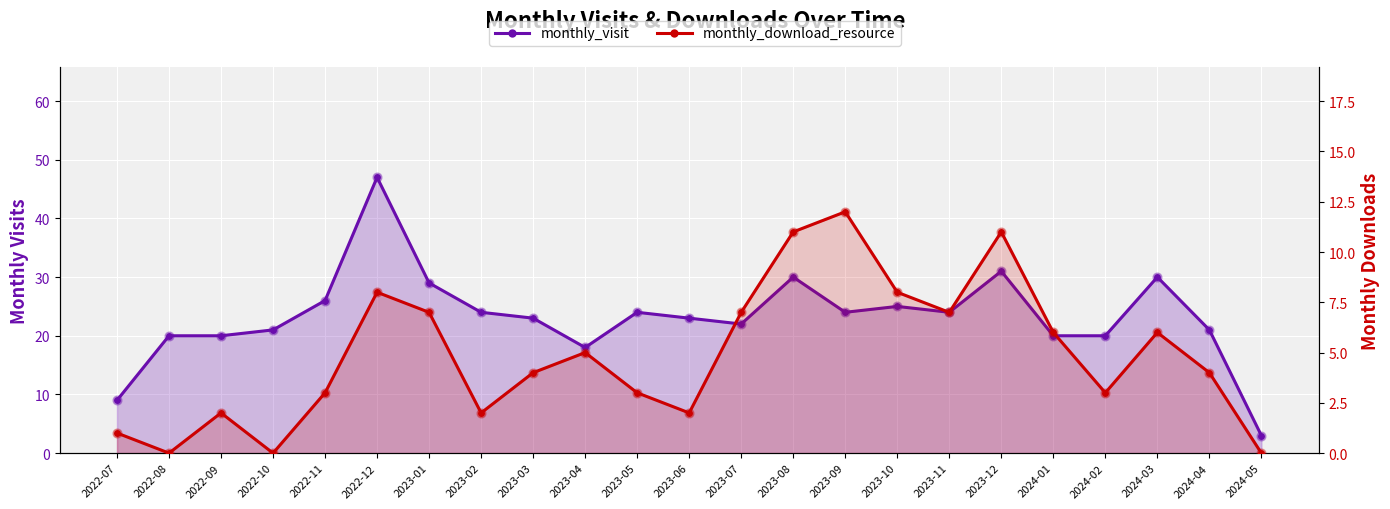

Which series reaches the minimum Y coordinate?

monthly_download_resource